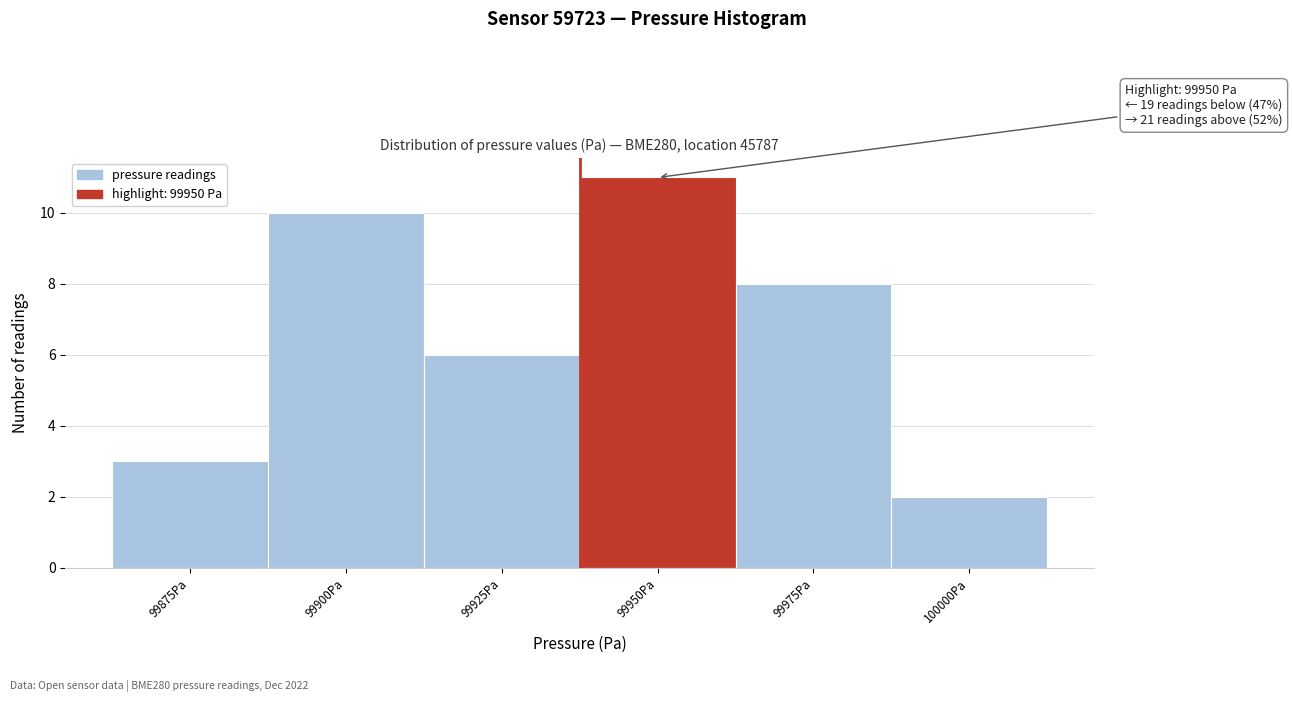

Reading left to right, transcribe all the data shown in this chart.

3	10	6	11	8	2